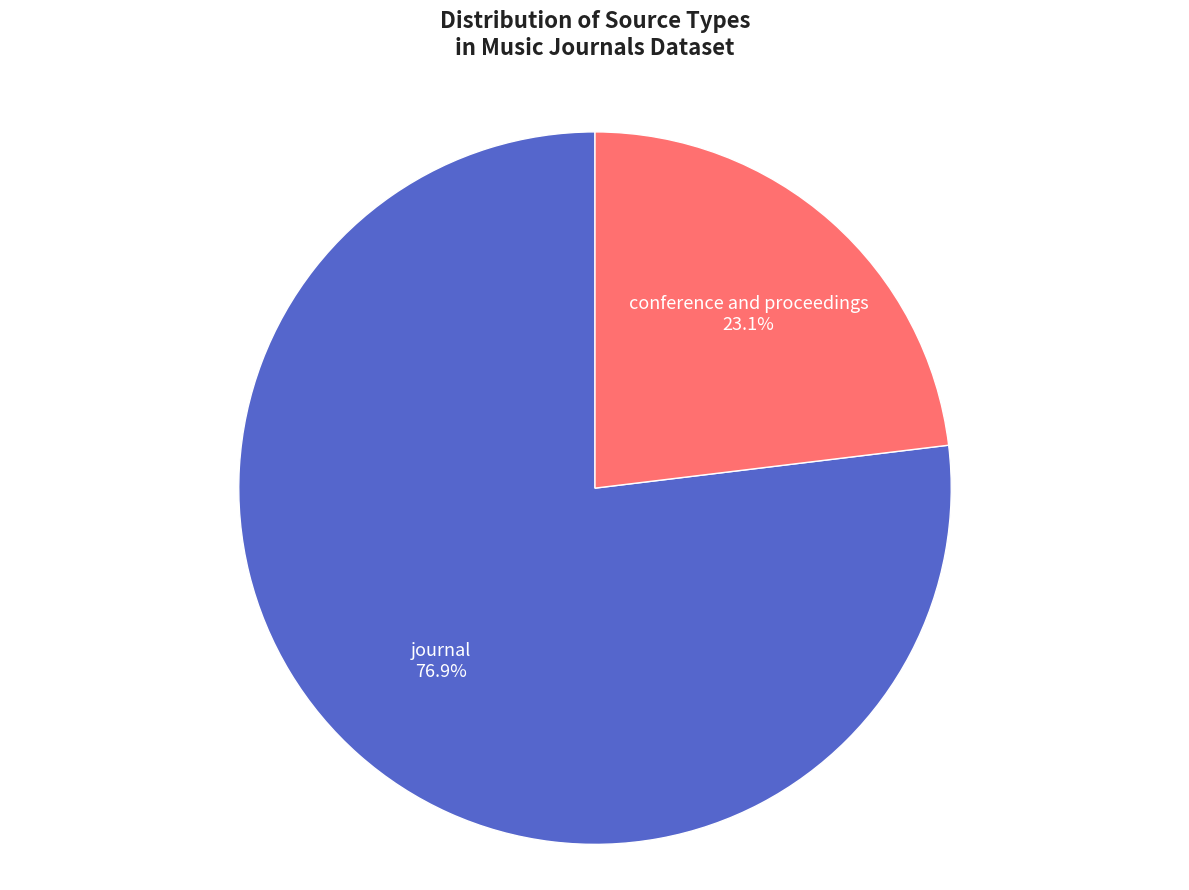

To the nearest percent, what percentage of the pie is conference and proceedings?

23%